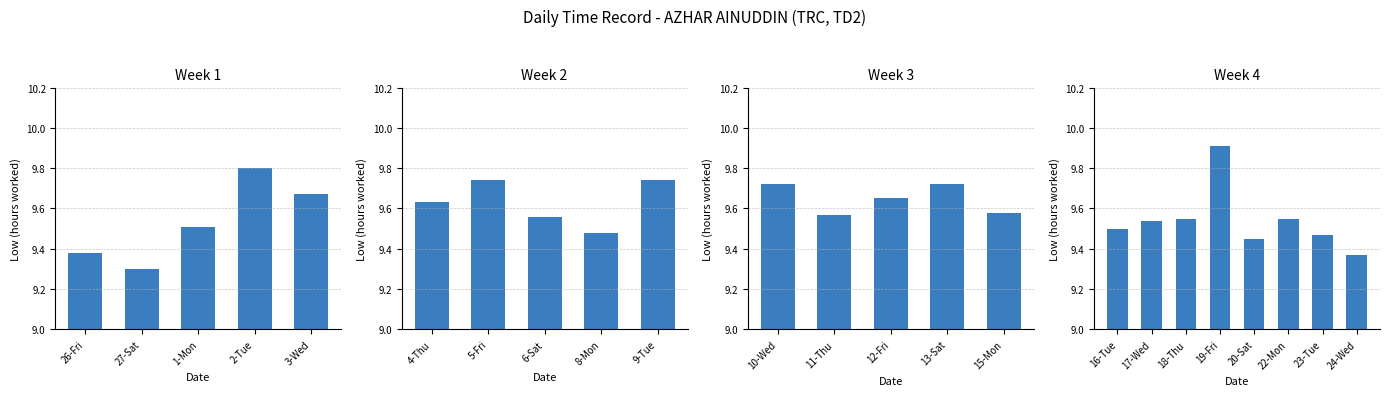

What position from the left is 22-Mon?

6